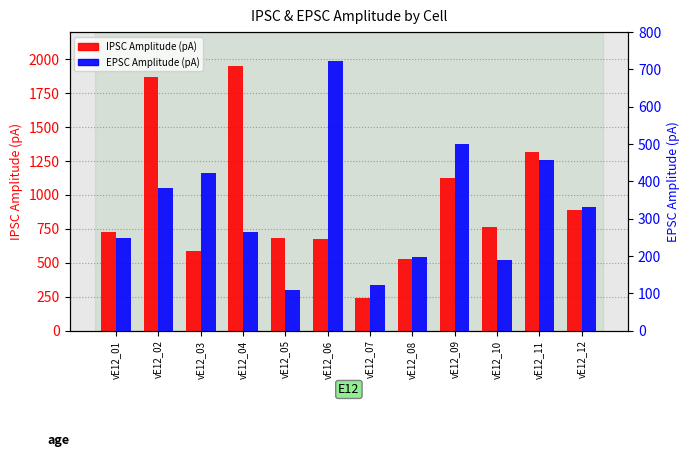

The value of EPSC Amplitude (pA) at vE12_09 is 500.8. True or false?

True